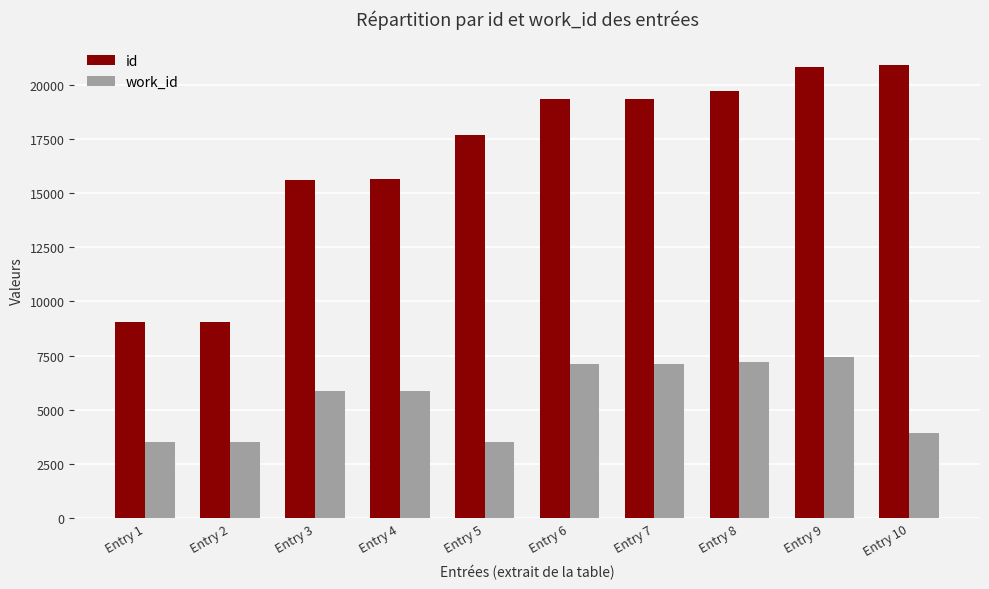

The value of id at Entry 2 is 9028. True or false?

True